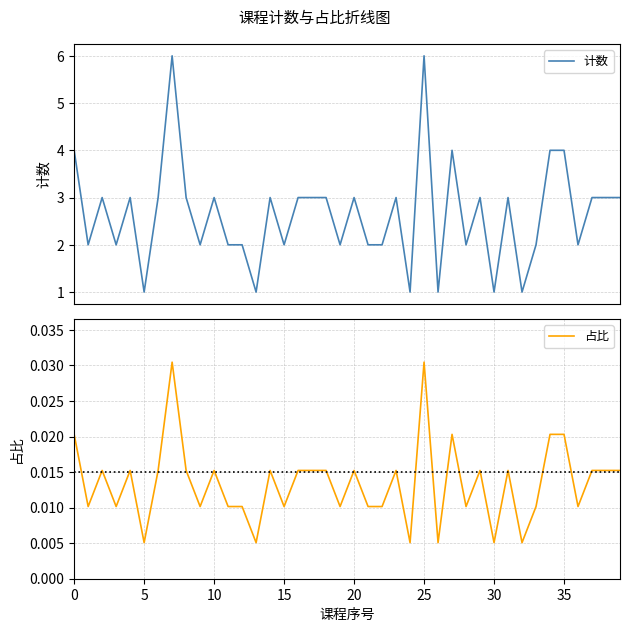

How many interior local peaks does the 计数 series have?

11